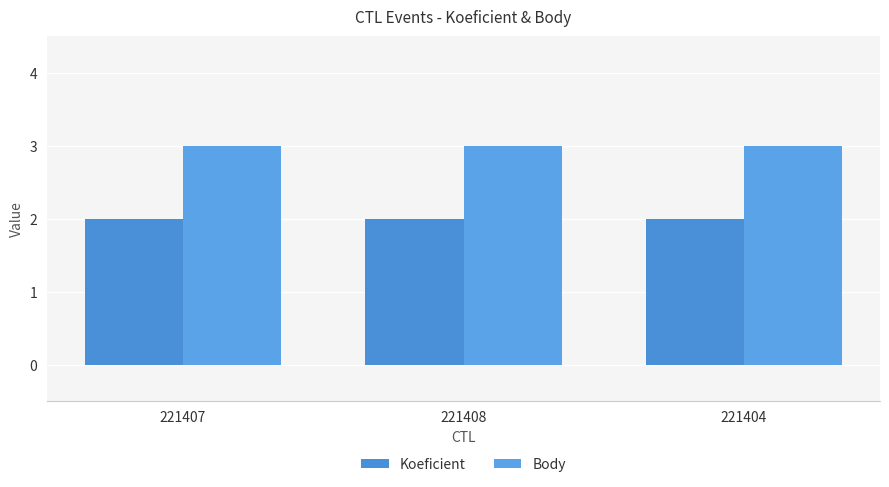

What is the approximate value of Koeficient at 221408?

2